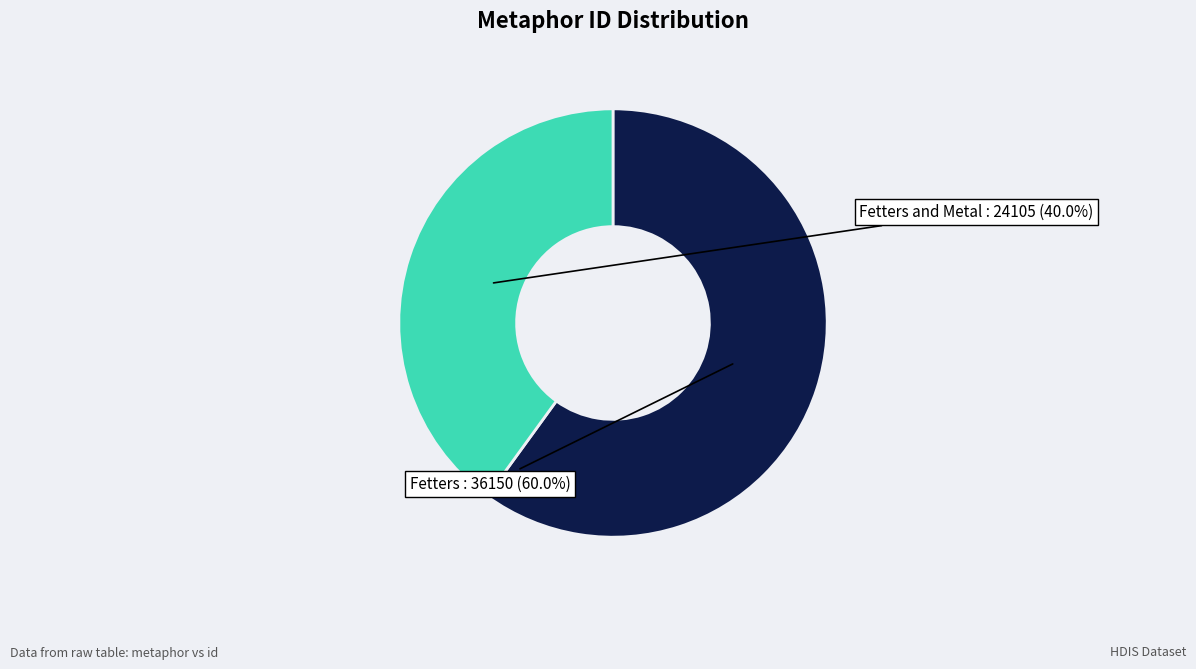

What is the smallest slice in the pie chart?

Fetters and Metal